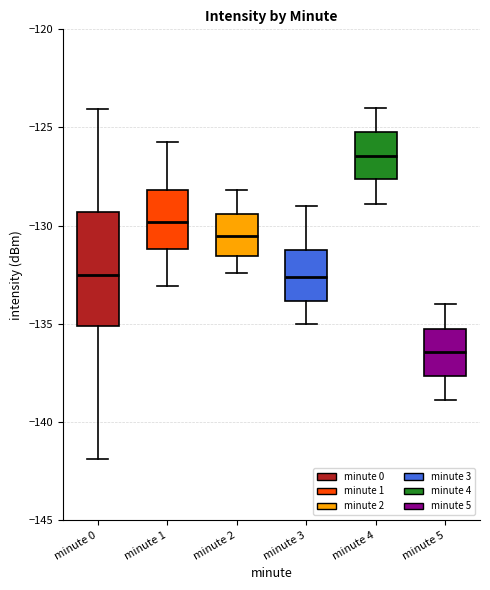

Comparing the boxes themselves (not the whiskers), which one is the tallest?

minute 0